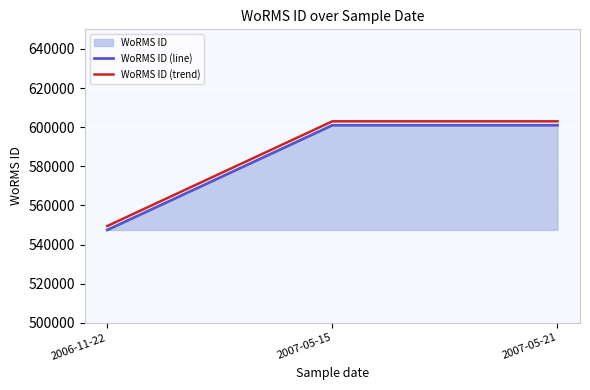

How many data points in WoRMS ID (line) are less than 600979?

1